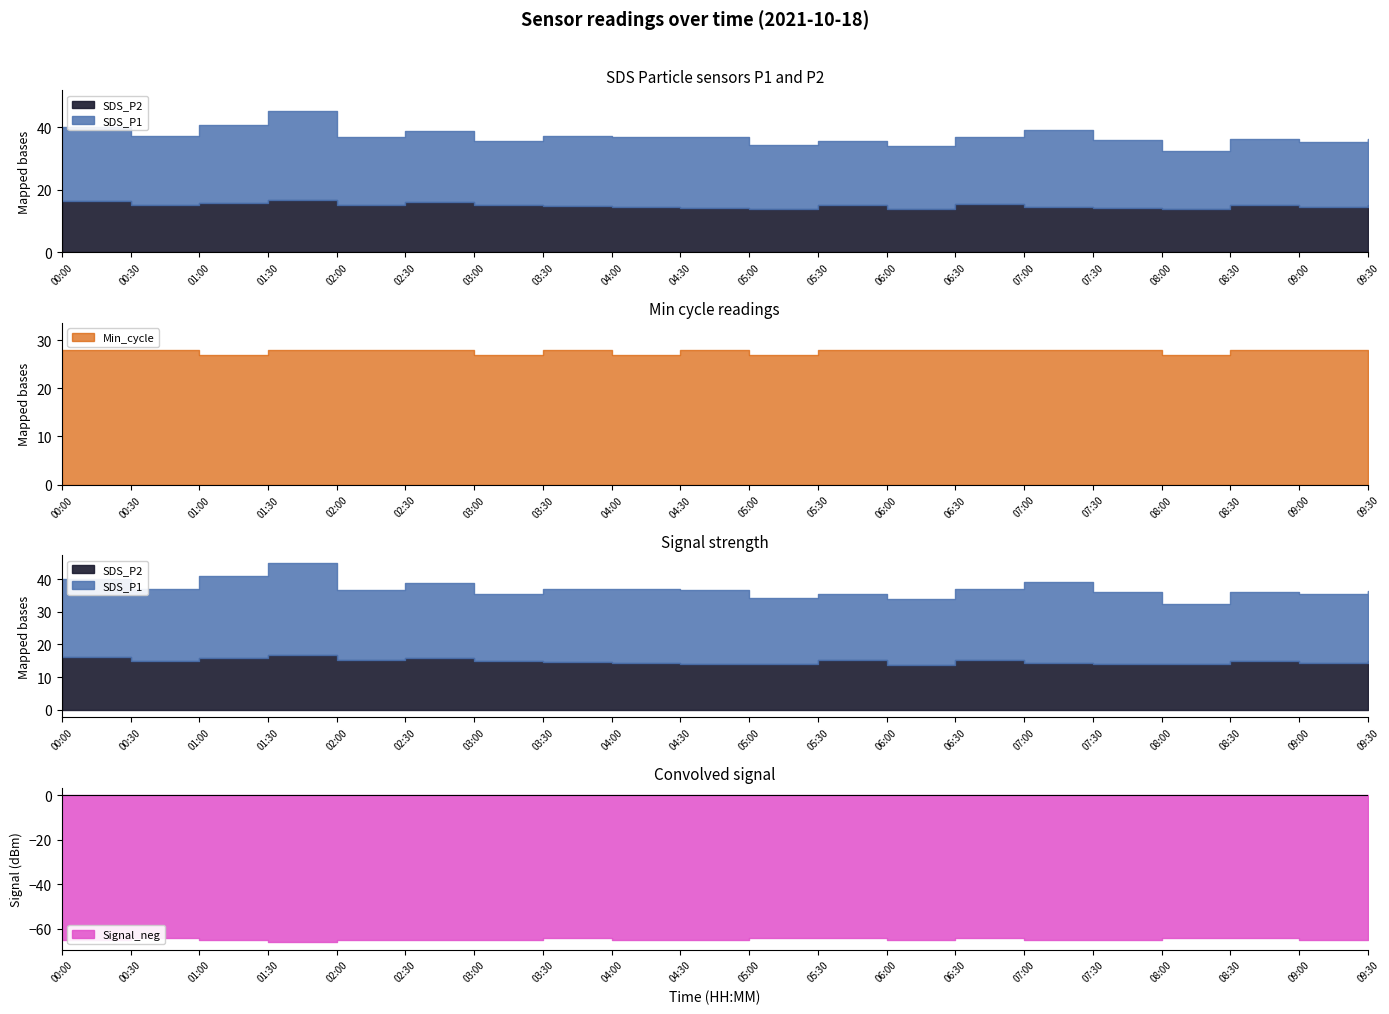

True or false: Signal_neg and SDS_P1 cross at least once.

False